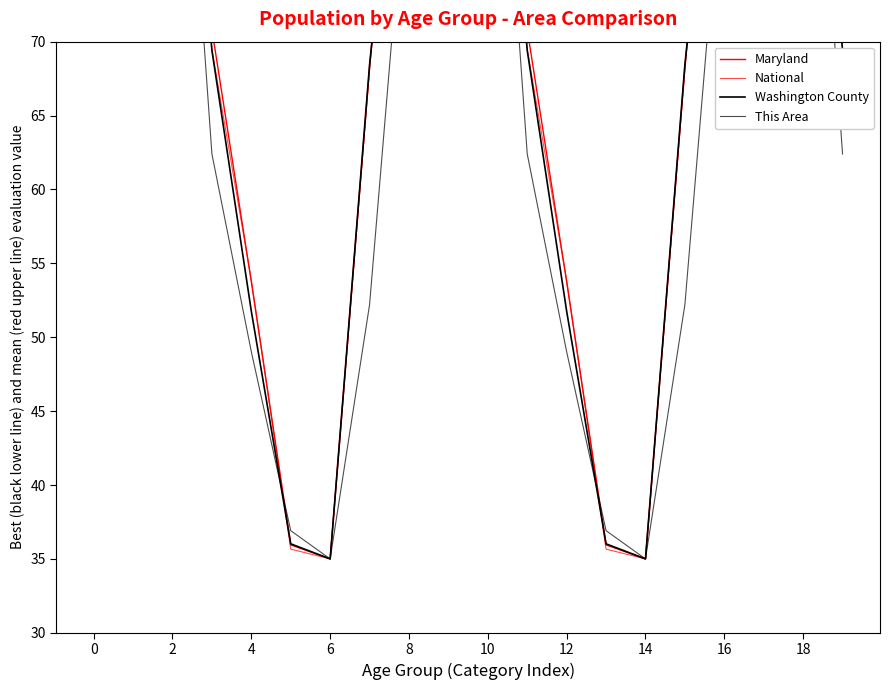

What is the difference between the maximum and second lowest values in the Washington County series?

65.0